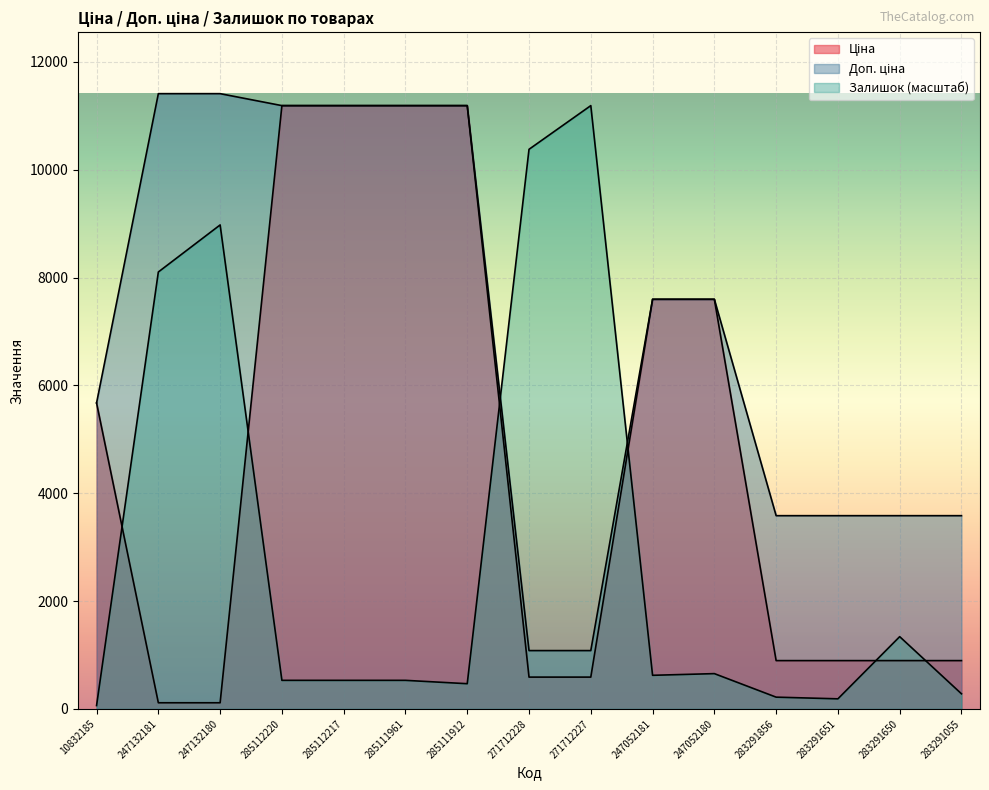

What is the difference between the maximum and minimum values in the Доп. ціна series?

10328.3